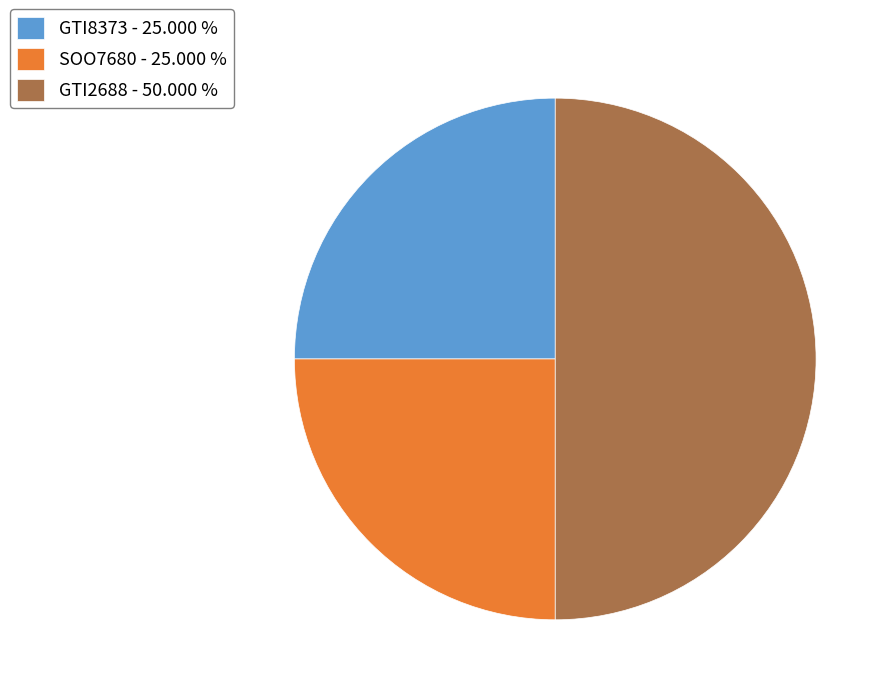

Does GTI8373 - 25.000 % represent more than half of the total?

No